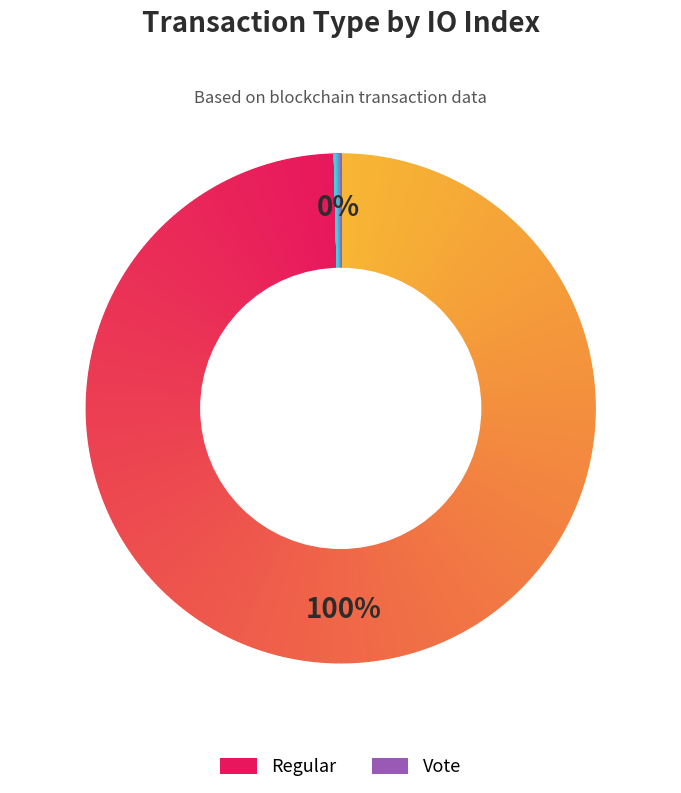

What is the total percentage of Regular (io_index=500) and Vote (io_index=2)?

100.0%